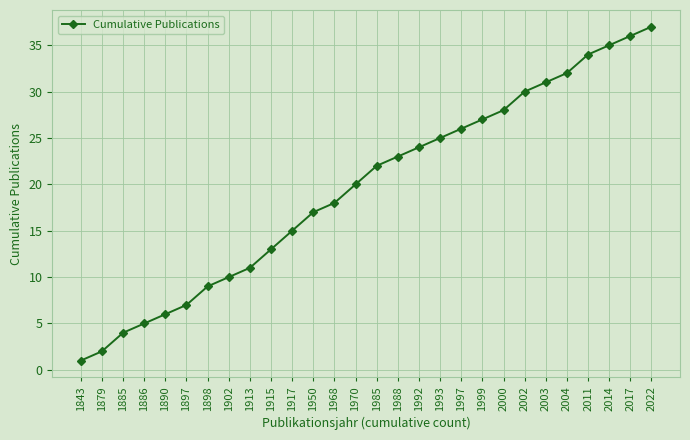

List the labels in order of value, largest first.

2022, 2017, 2014, 2011, 2004, 2003, 2002, 2000, 1999, 1997, 1993, 1992, 1988, 1985, 1970, 1968, 1950, 1917, 1915, 1913, 1902, 1898, 1897, 1890, 1886, 1885, 1879, 1843